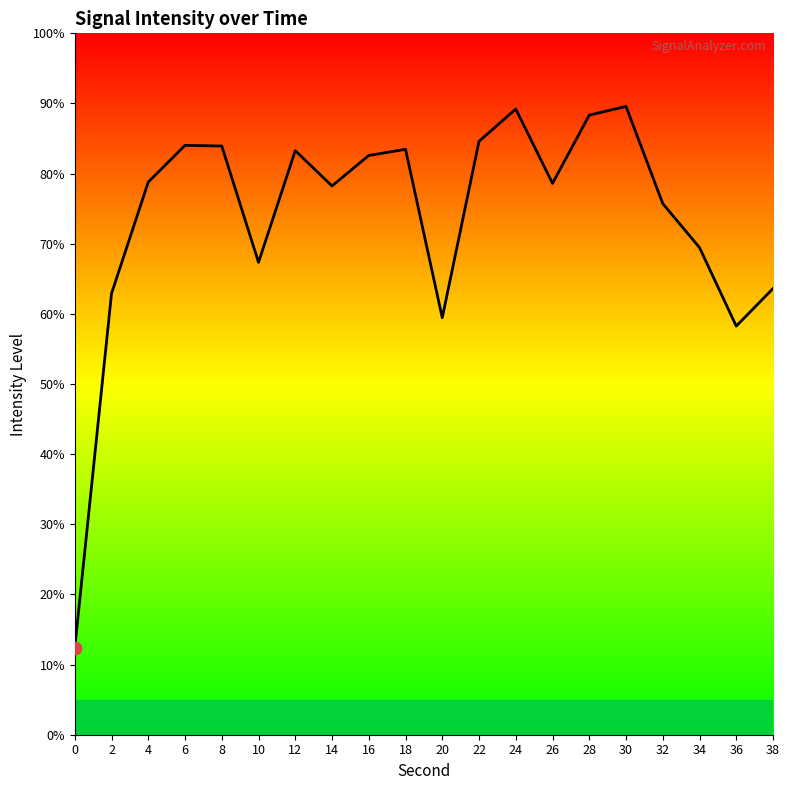

What is the change in value from 14 to 22?

+6.4